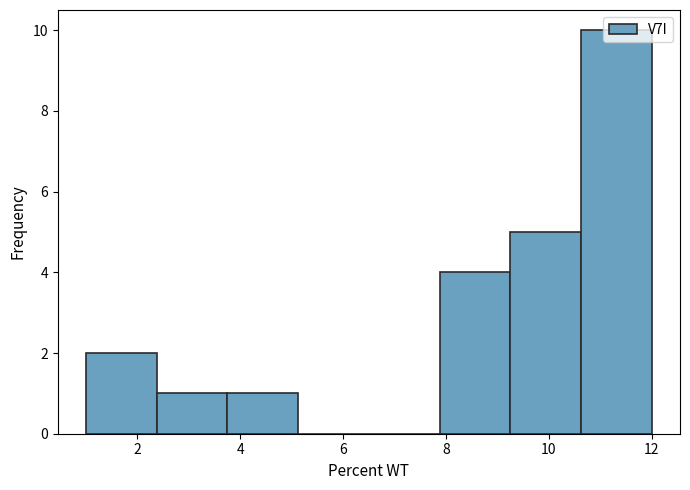

What is the height of the bar covering 9.2 to 10.6 on the x-axis? Neither the bar edges nor the heights are printed on the chart, so give them approximately, as read against the axes.

5